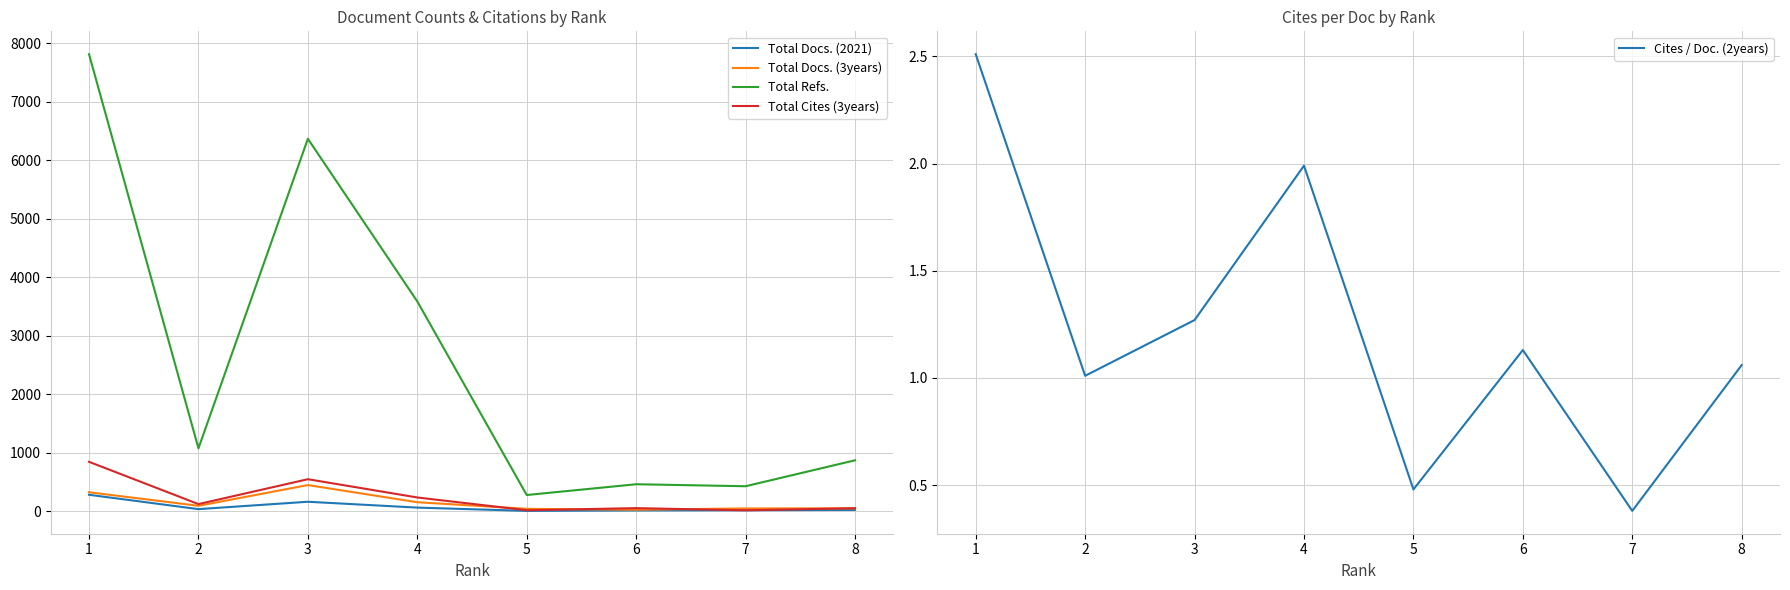

How many lines are shown in the chart?

5